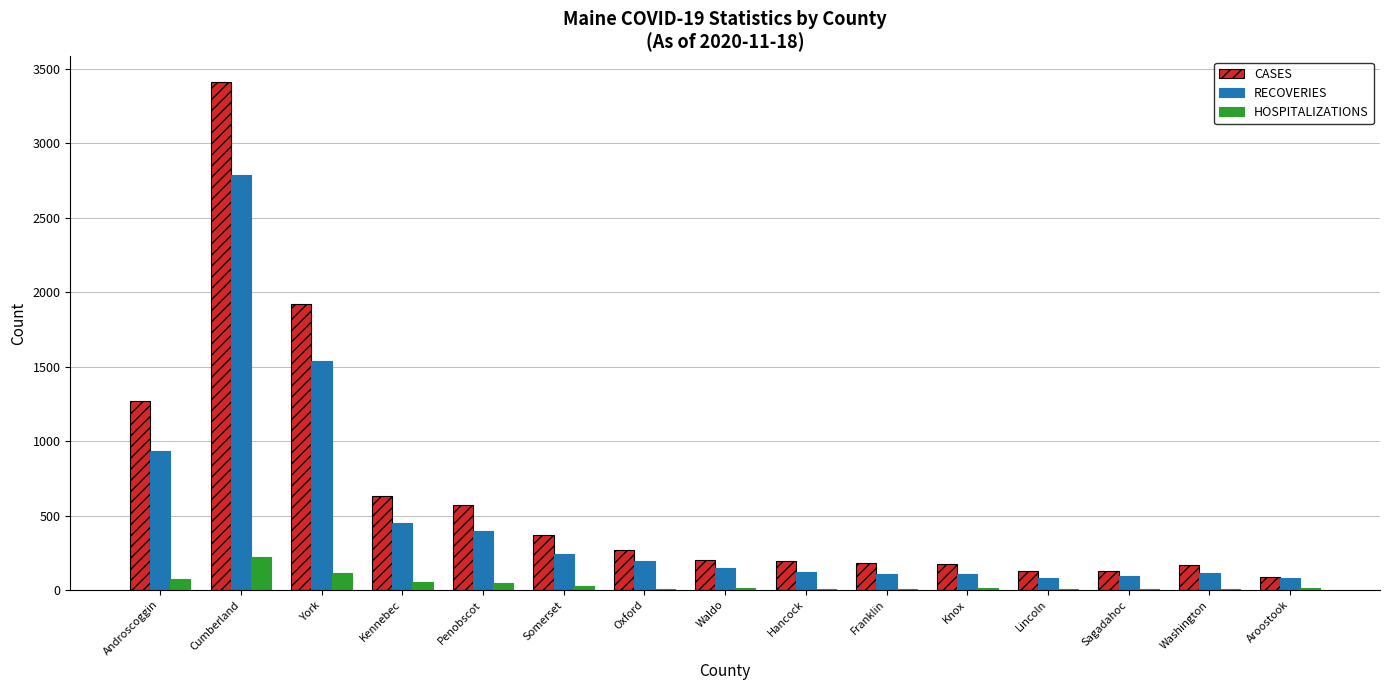

What is the sum of all HOSPITALIZATIONS values?

611